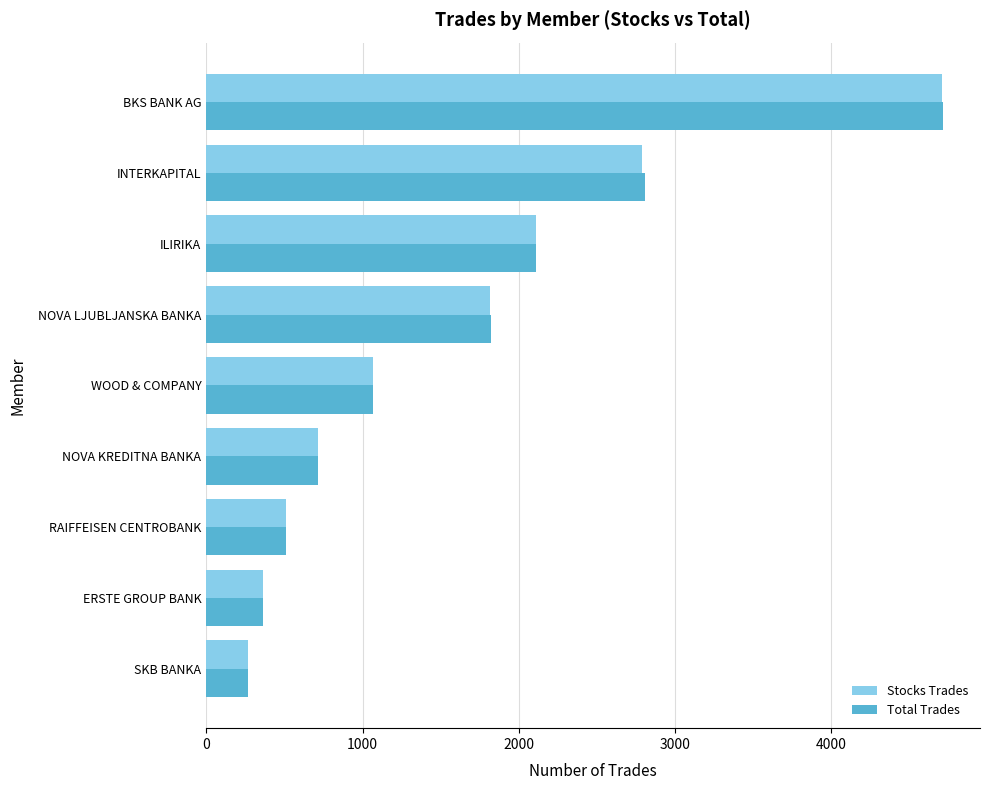

What is the smallest value displayed?

266